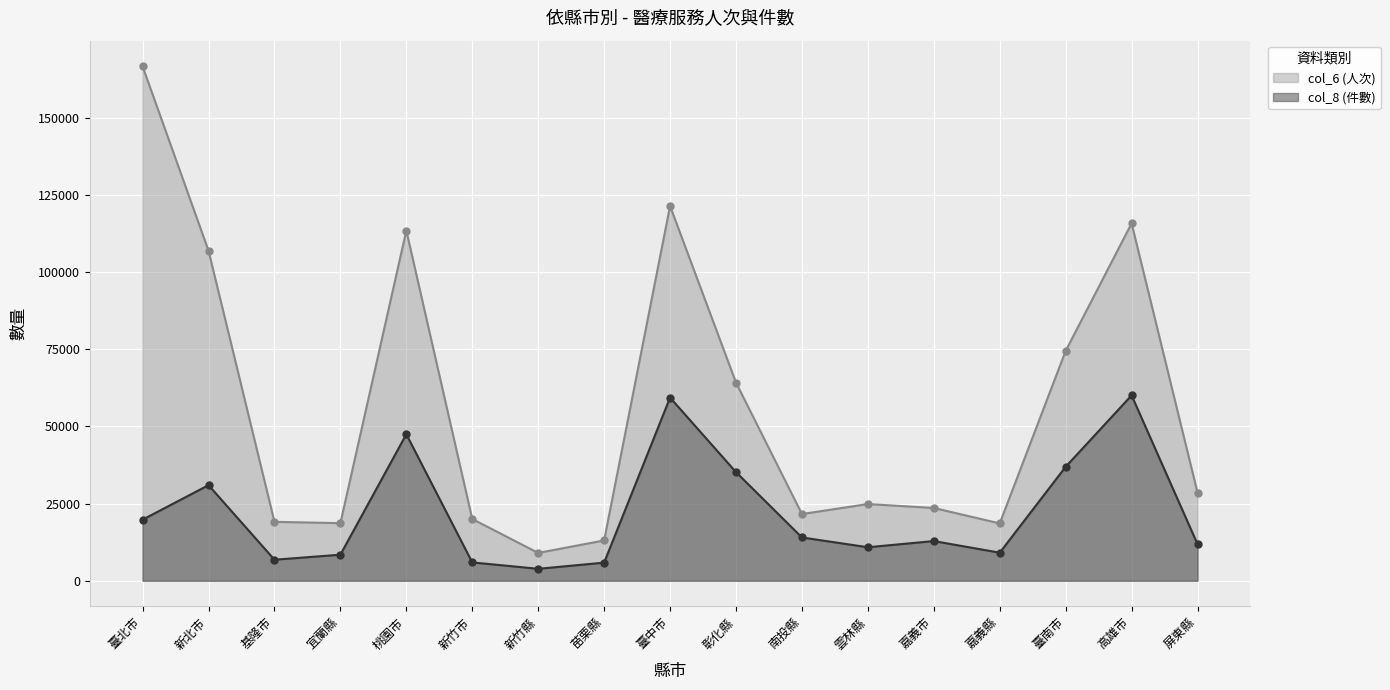

Rank the categories by col_6 (人次) value from highest to lowest.

臺北市, 臺中市, 高雄市, 桃園市, 新北市, 臺南市, 彰化縣, 屏東縣, 雲林縣, 嘉義市, 南投縣, 新竹市, 基隆市, 宜蘭縣, 嘉義縣, 苗栗縣, 新竹縣